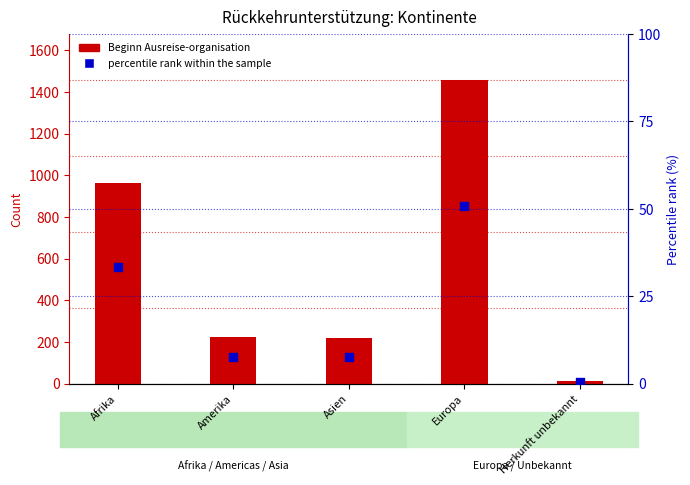

What is the total value across all series at Herkunft unbekannt?

13.5